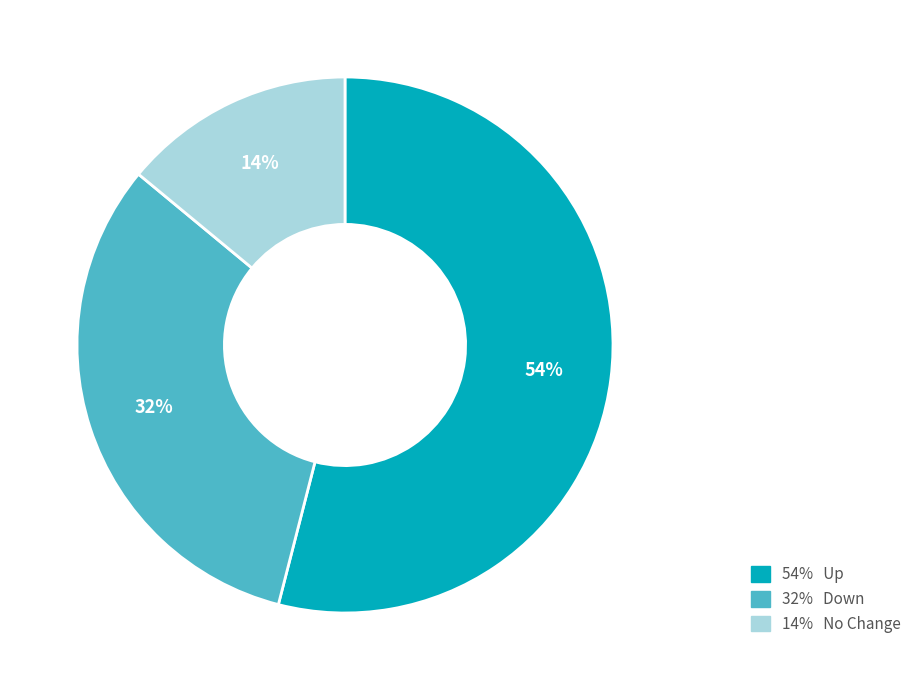

Do 14% No Change and 32% Down together represent more than half of the pie?

No